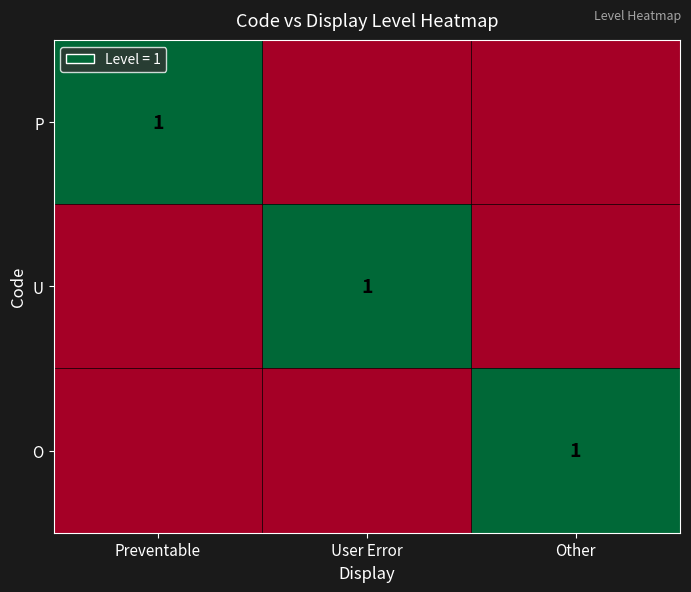

Which has a higher value, Preventable or User Error?

Preventable